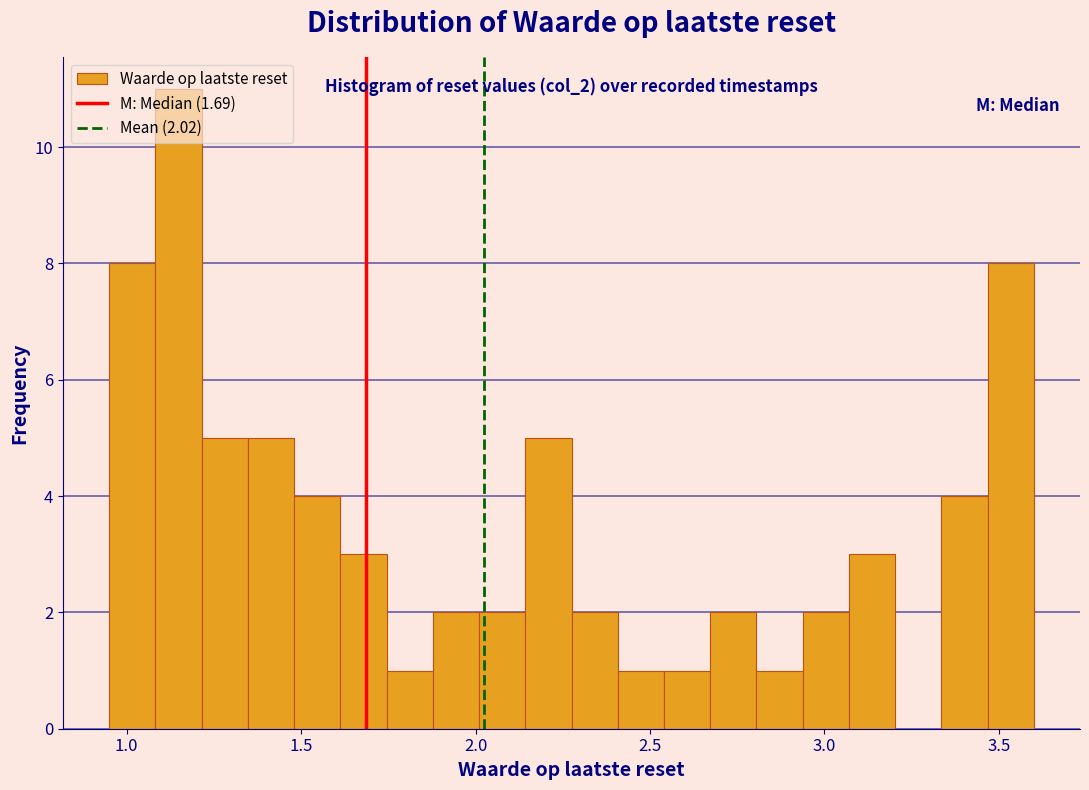

Read against the x-axis, roughly where is the centre of the tallest bar?

1.15